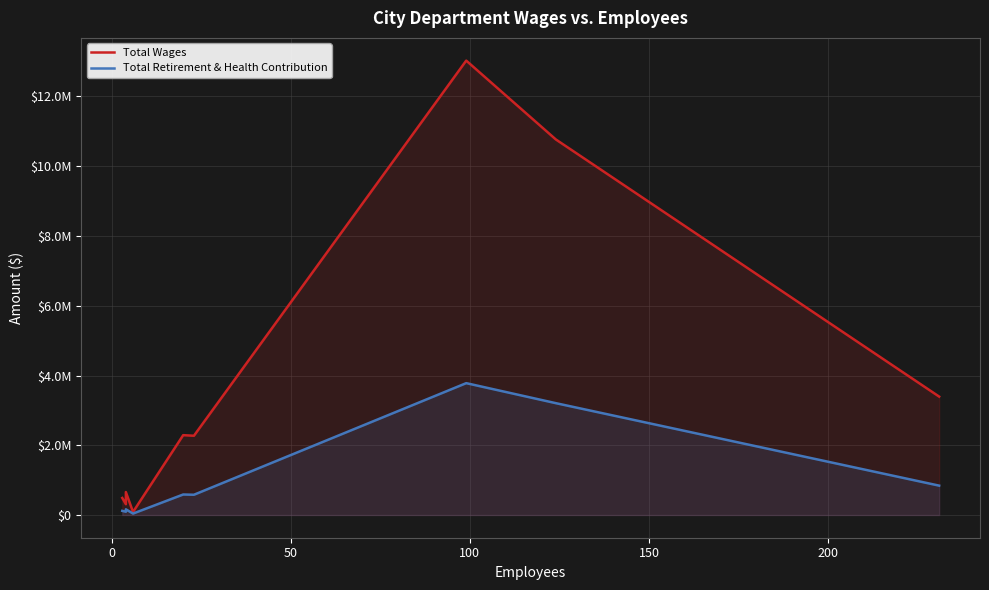

How many series are shown in this chart?

2